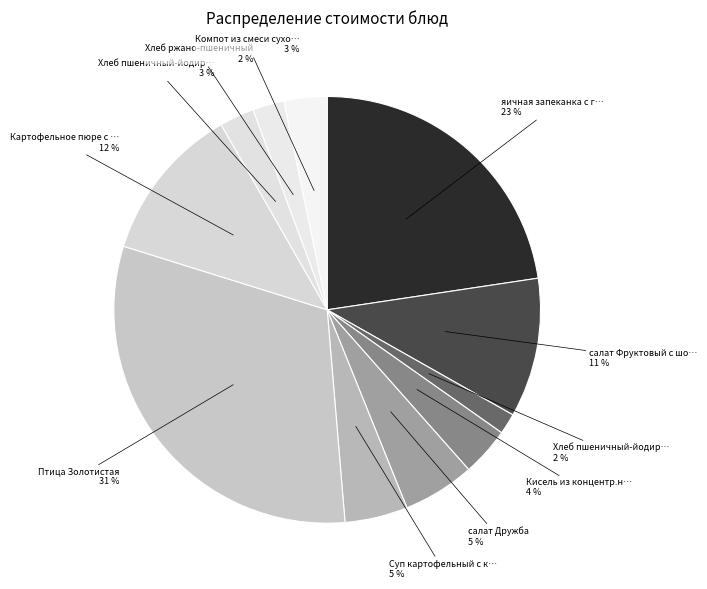

Count the number of slices in the pie.

11